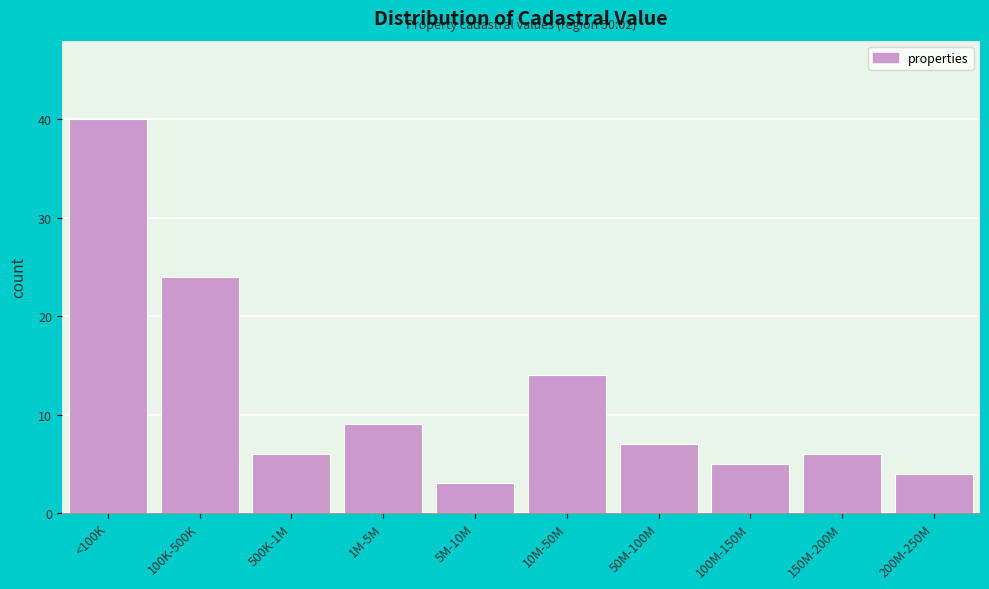

Reading left to right, list all the values displayed in this chart.

40	24	6	9	3	14	7	5	6	4